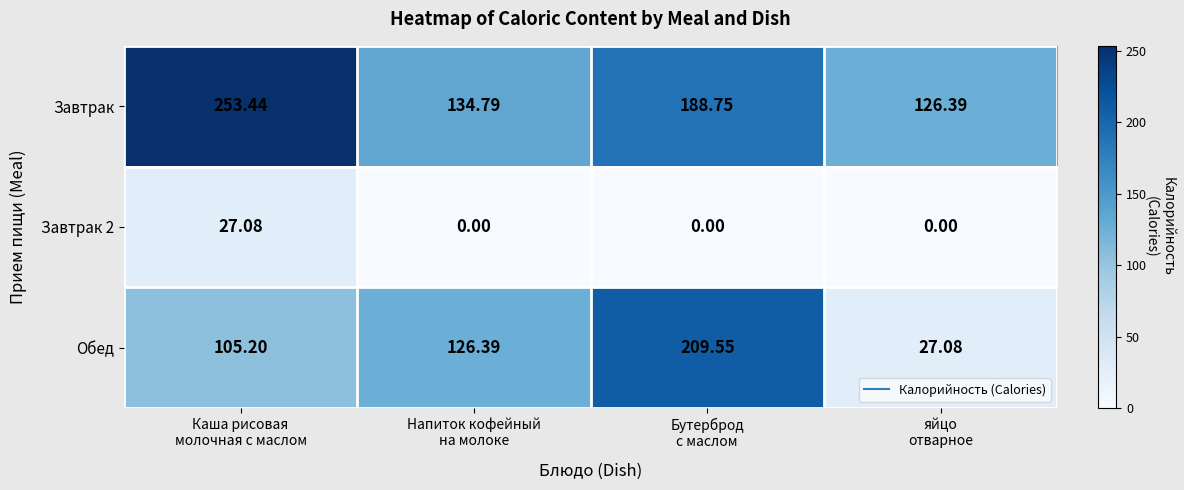

Which series has the widest spread of values?

Обед